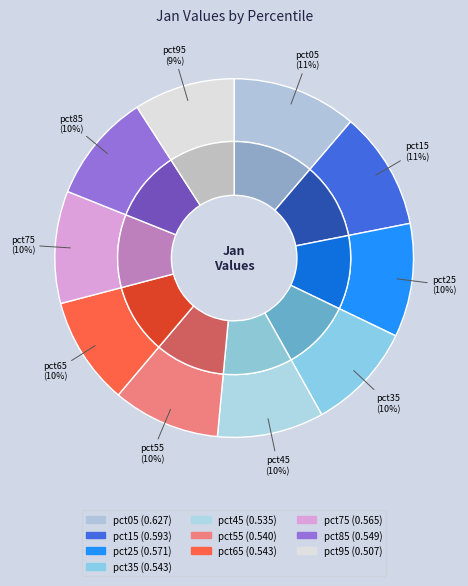

Count the number of slices in the pie.

10